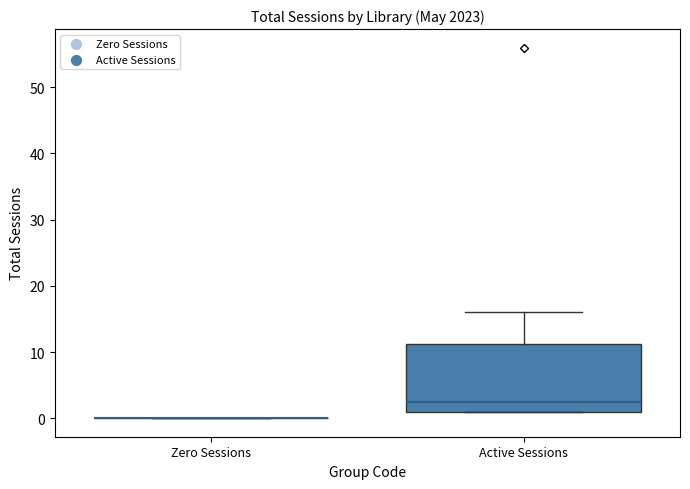

Comparing the boxes themselves (not the whiskers), which one is the tallest?

Active Sessions